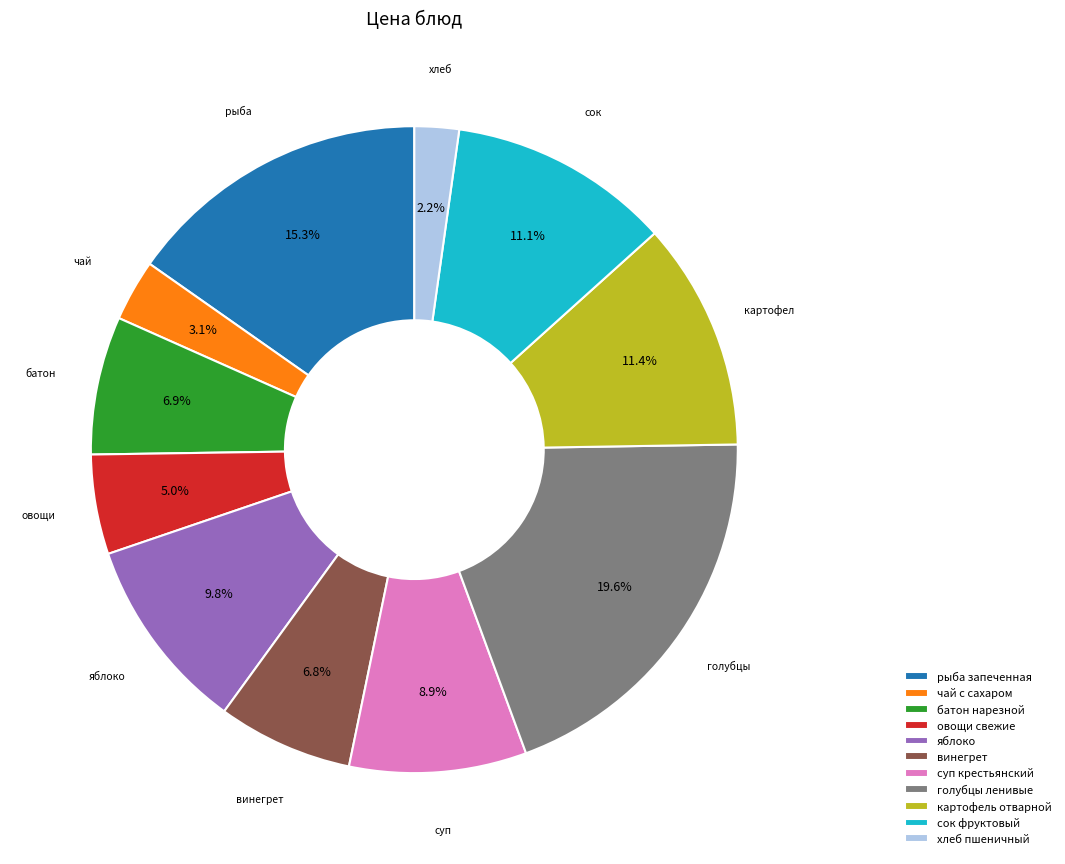

Which category has the smallest portion of the pie?

хлеб пшеничный